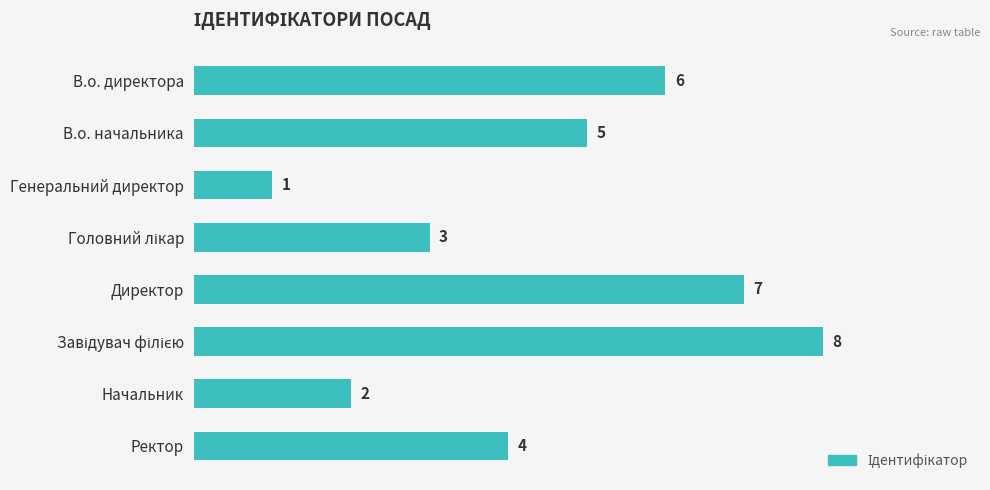

Reading bottom to top, what are all the values shown in this chart?

4	2	8	7	3	1	5	6